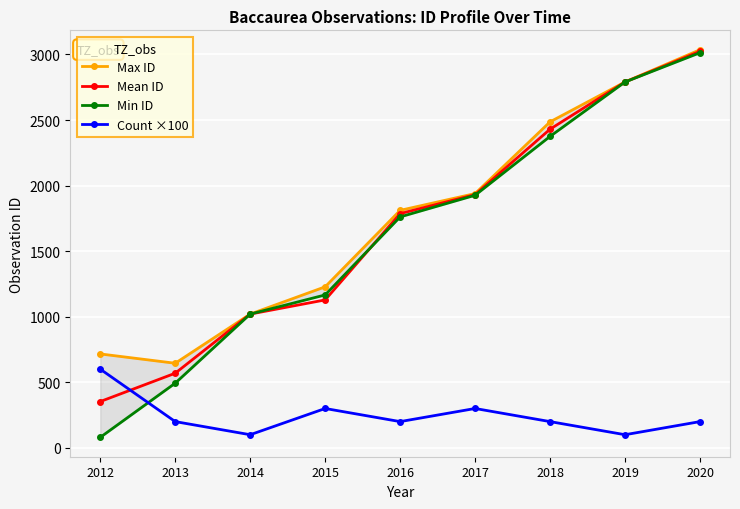

What is the difference between the Max ID values at 2018 and 2014?

1466